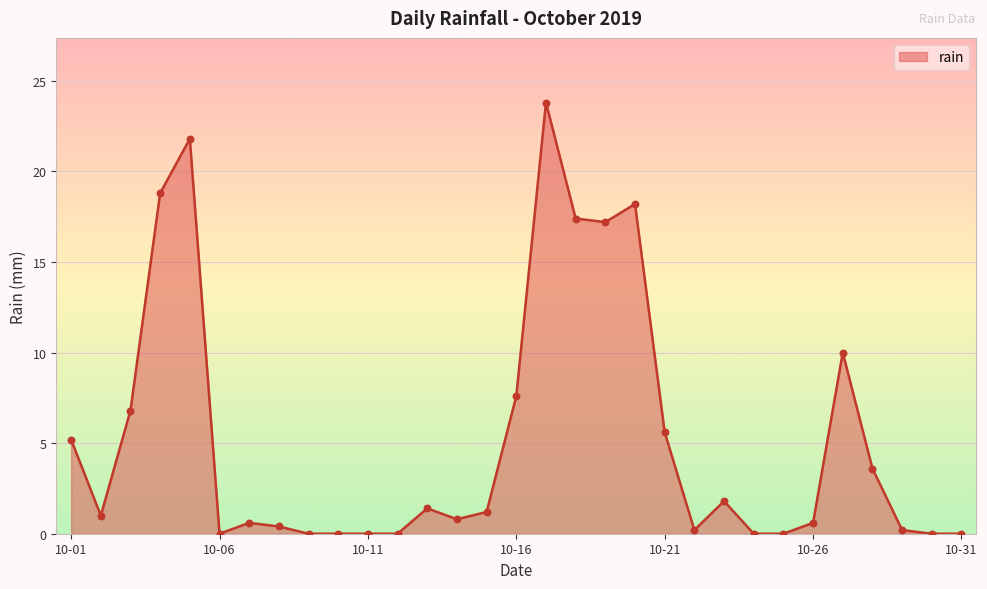

What is the maximum value shown in the chart?

23.8